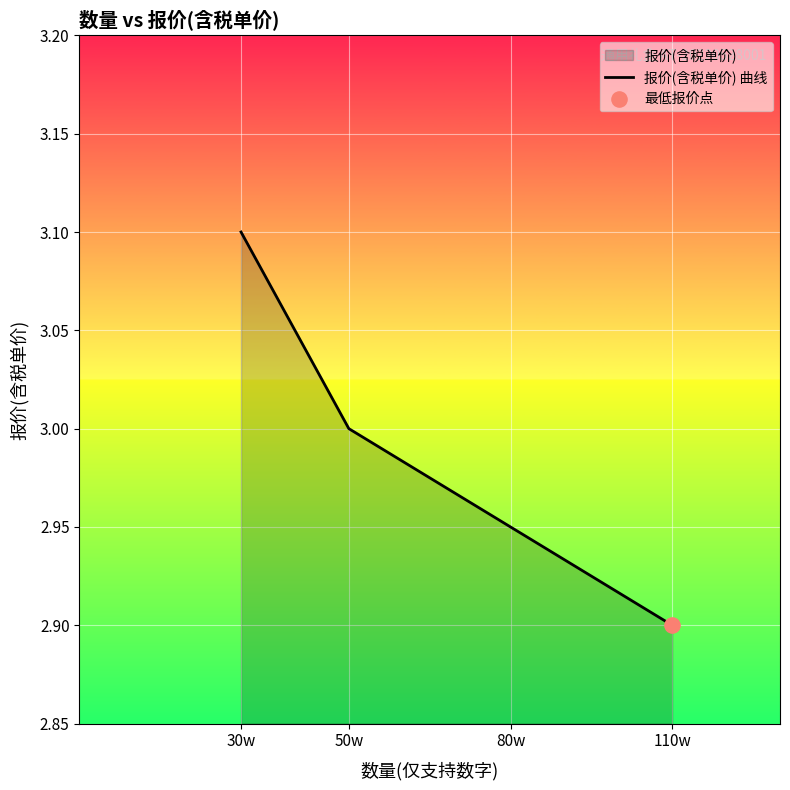

What is the change in value from 80w to 110w?

-0.1